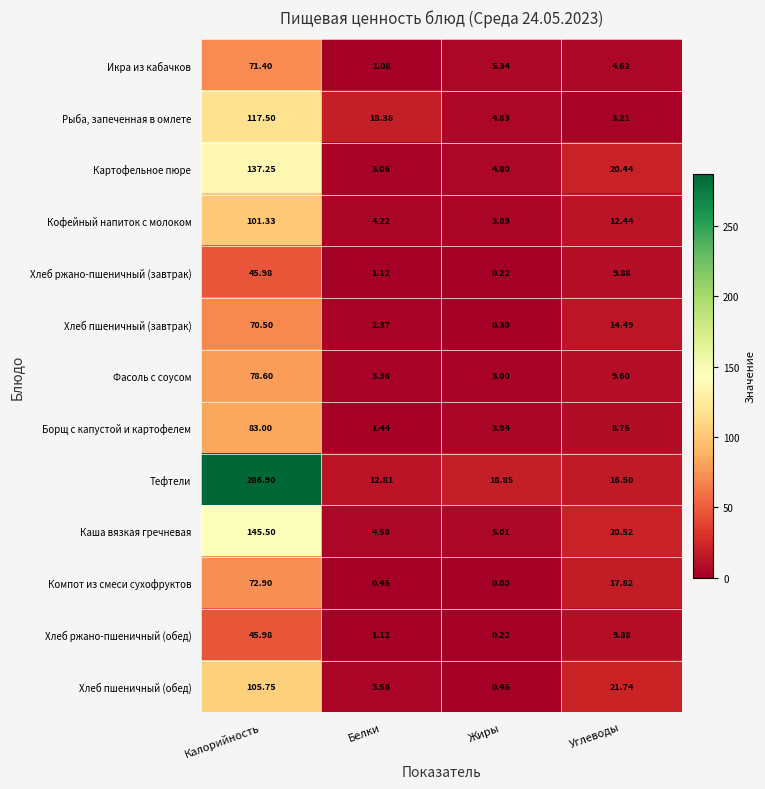

Which series changed the most between Калорийность and Жиры?

Тефтели